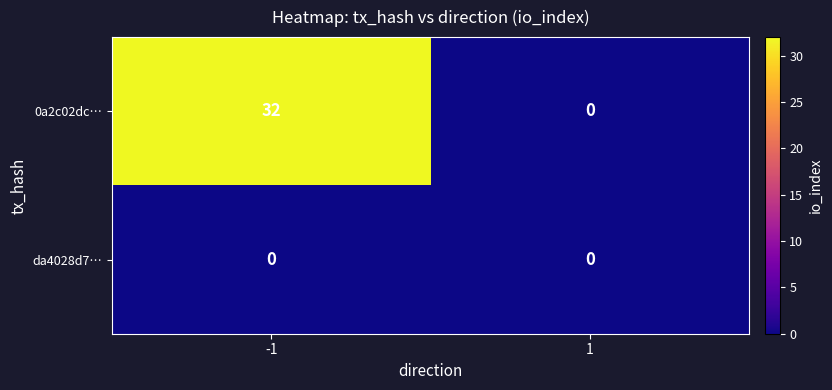

Reading right to left, transcribe all the data shown in this chart.

0a2c02dc…: 0	32
da4028d7…: 0	0